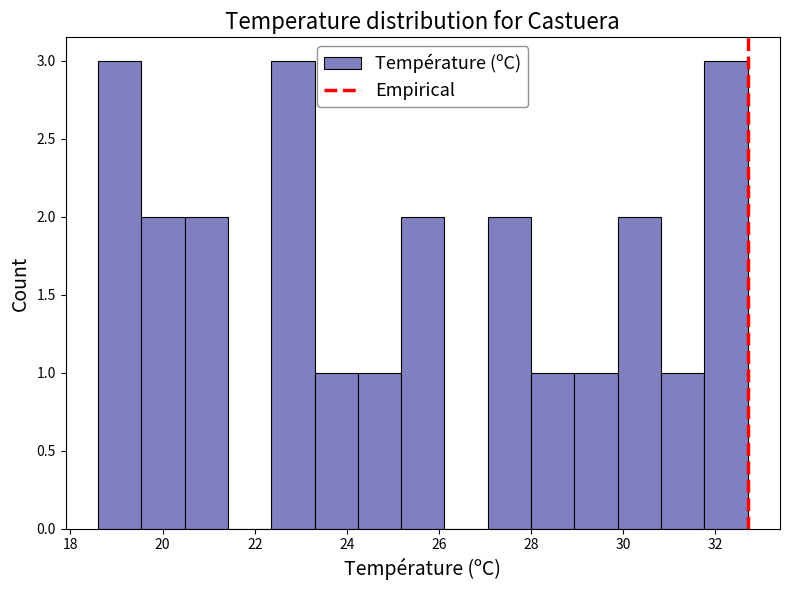

Reading left to right, transcribe this chart: for each bar, give the range it covers on the x-axis and its height. Neither the bar edges nor the heights are printed on the chart, so give them approximately, as read against the axes.

18.60 to 19.54: 3
19.54 to 20.48: 2
20.48 to 21.42: 2
21.42 to 22.36: 0
22.36 to 23.30: 3
23.30 to 24.24: 1
24.24 to 25.18: 1
25.18 to 26.12: 2
26.12 to 27.06: 0
27.06 to 28.00: 2
28.00 to 28.94: 1
28.94 to 29.88: 1
29.88 to 30.82: 2
30.82 to 31.76: 1
31.76 to 32.70: 3